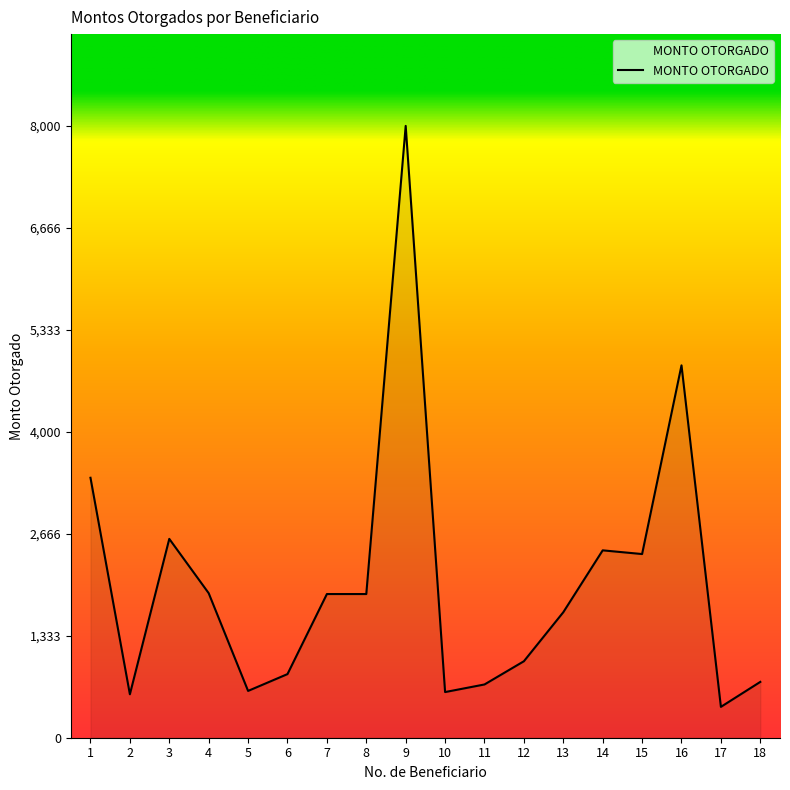

What is the greatest value displayed?

8000.0